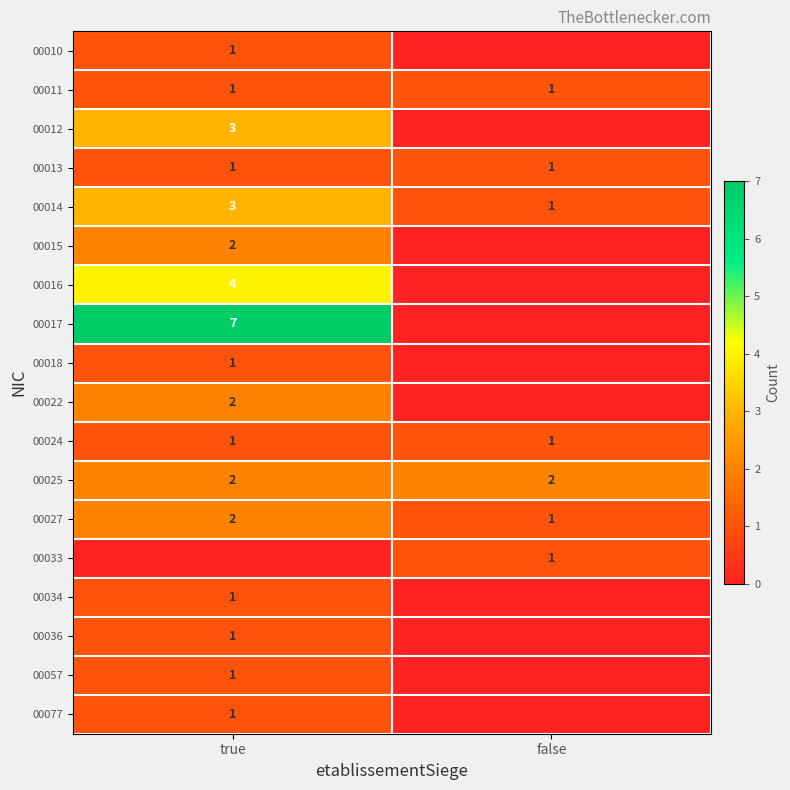

What is the difference between the highest and lowest values at true?

7